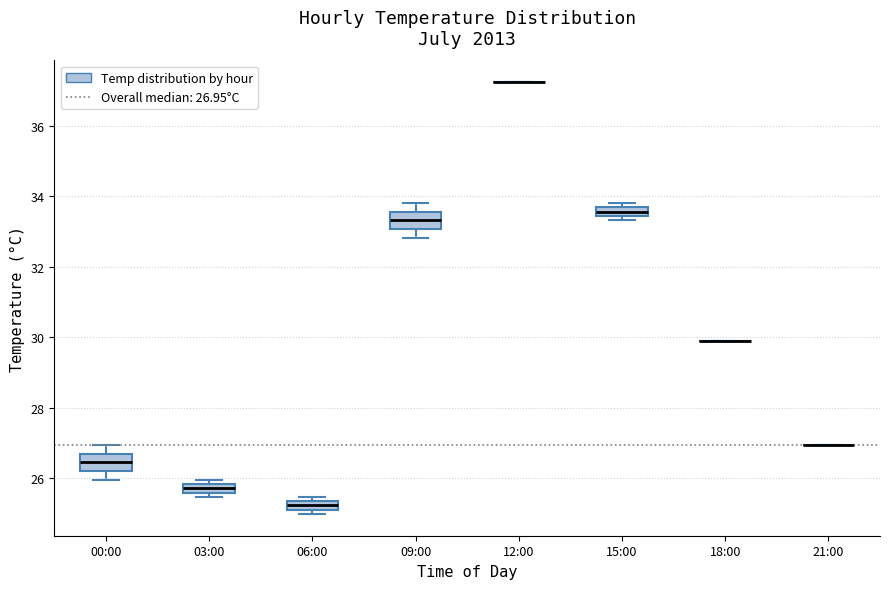

Where is the lower edge of the box for 15:00 on the y-axis? The values are not printed on the chart, so give them approximately, as read against the axis.

33.4